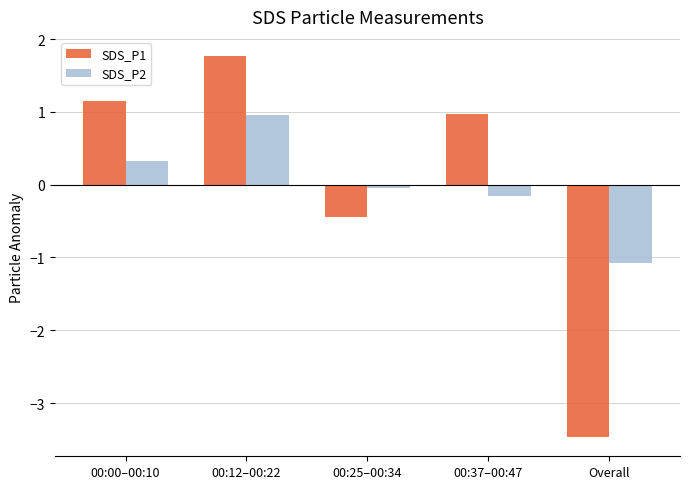

The SDS_P1 series shows 2.6 at 00:12–00:22. True or false?

False